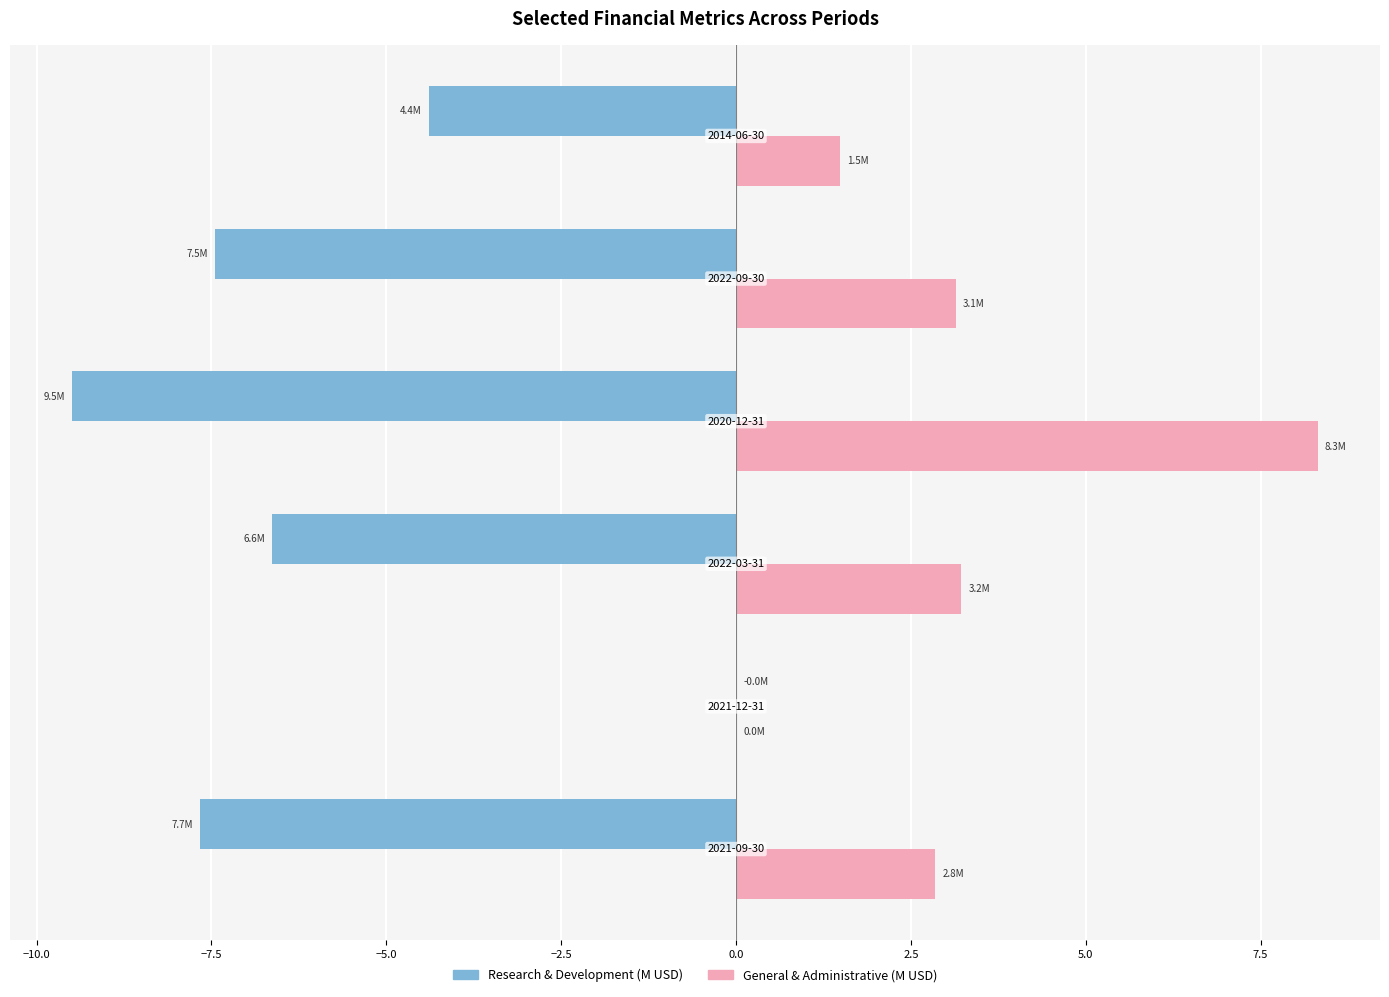

What is the greatest value displayed?

8.3